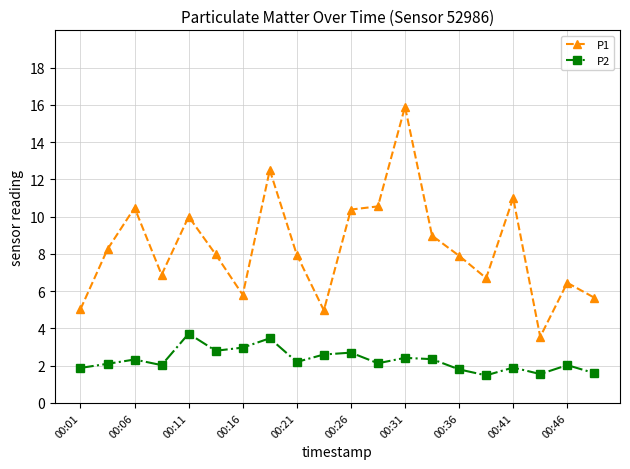

What is the value of the P1 point at the 19th from the left?

6.5